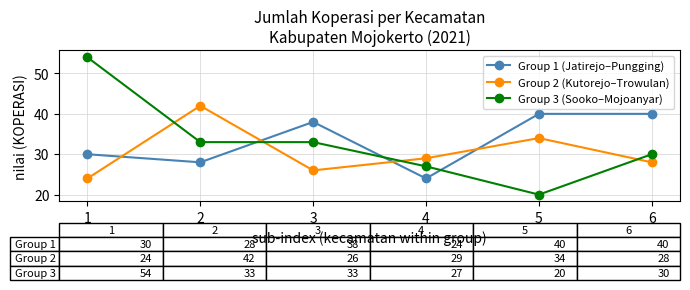

True or false: Group 1 (Jatirejo–Pungging) and Group 2 (Kutorejo–Trowulan) cross at least once.

True